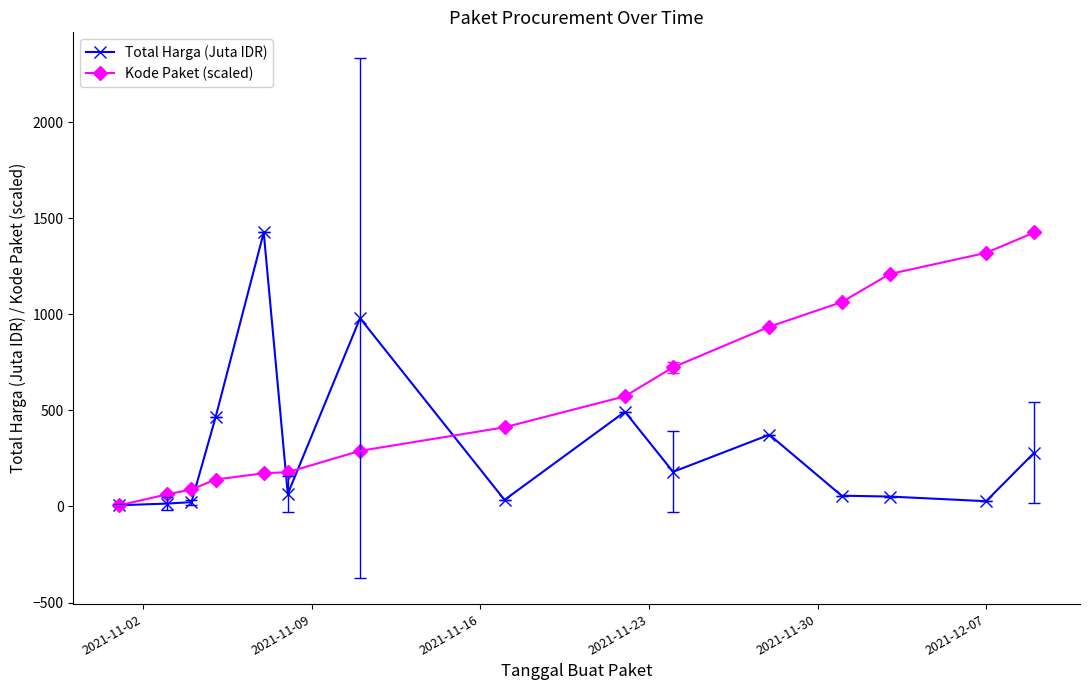

Rank the series by their average value, from highest to lowest.

Kode Paket (scaled), Total Harga (Juta IDR)